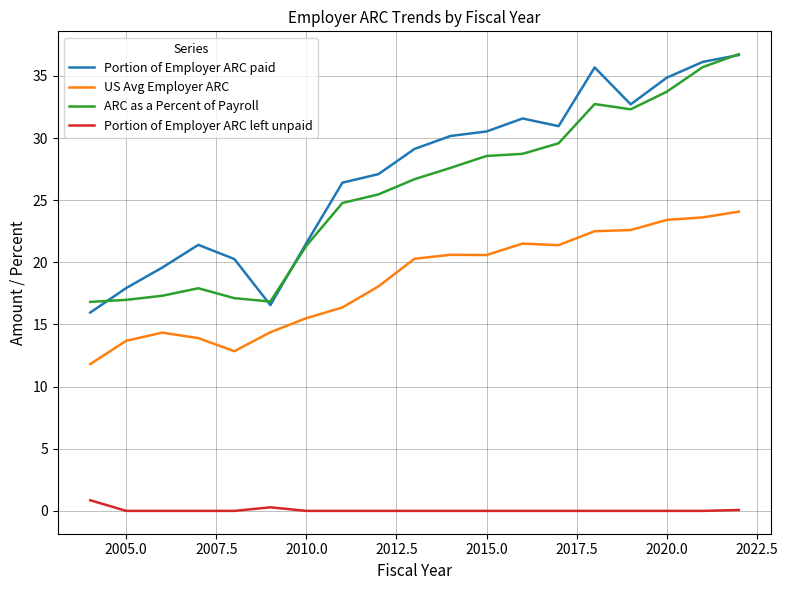

What is the difference between the maximum and minimum values in the ARC as a Percent of Payroll series?

19.9